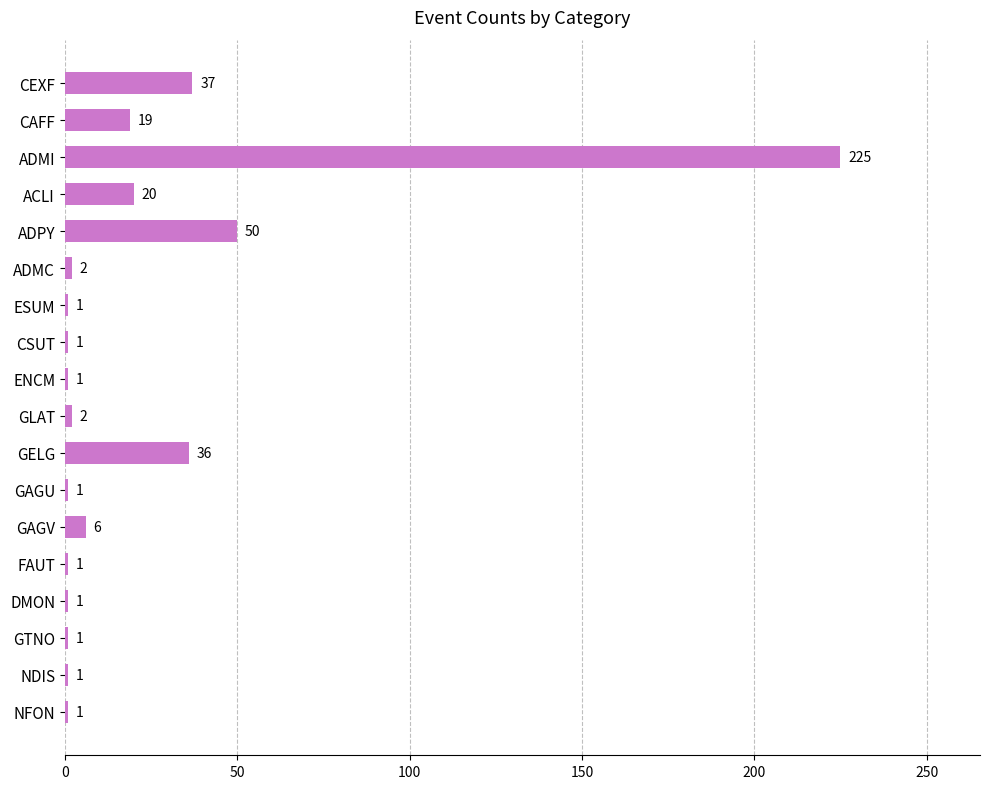

What is the value of the 5th bar from the top?

50